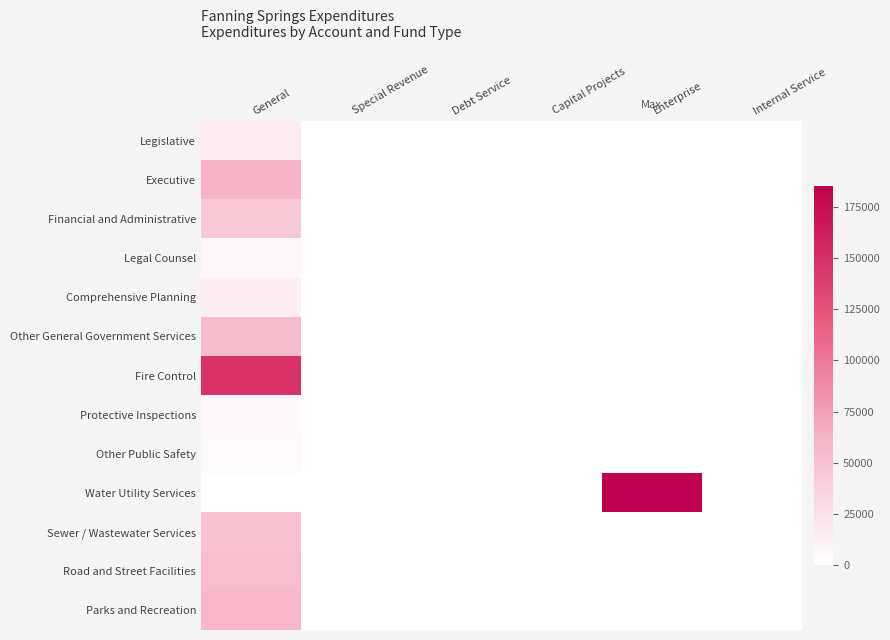

At how many categories does at least one series exceed 164512?

1